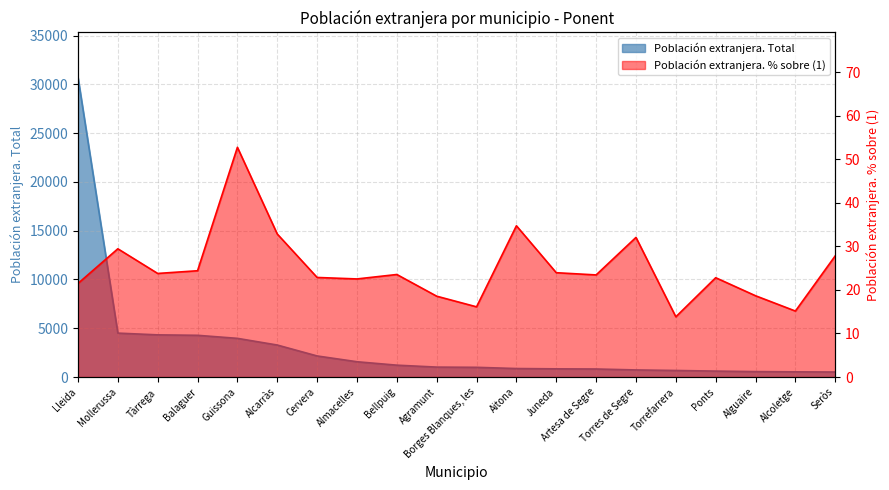

What is the total value across all series at Juneda?

867.0